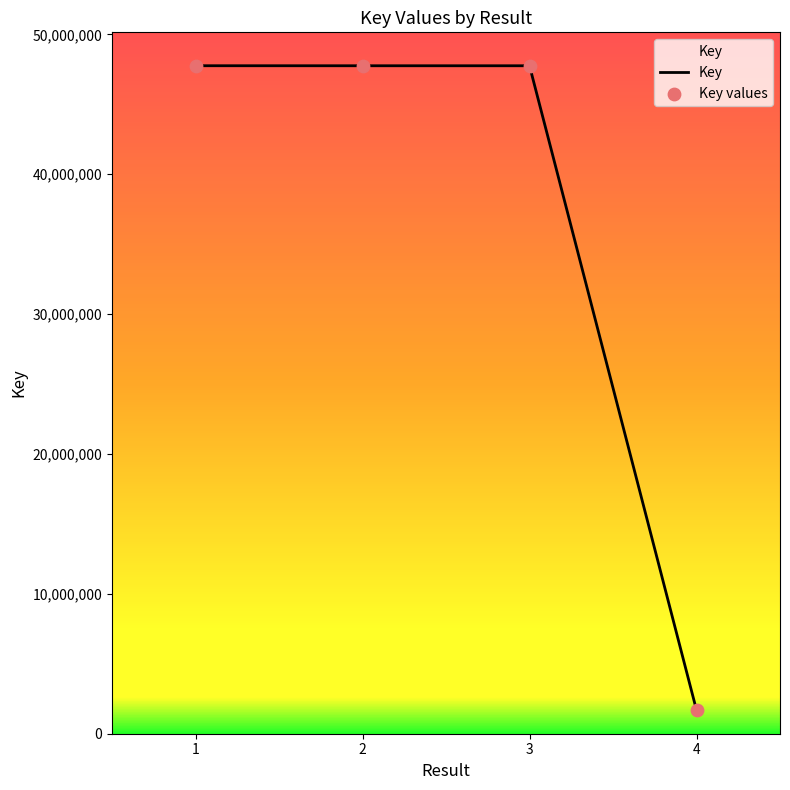

What is the change in value from 1 to 3?

-2520